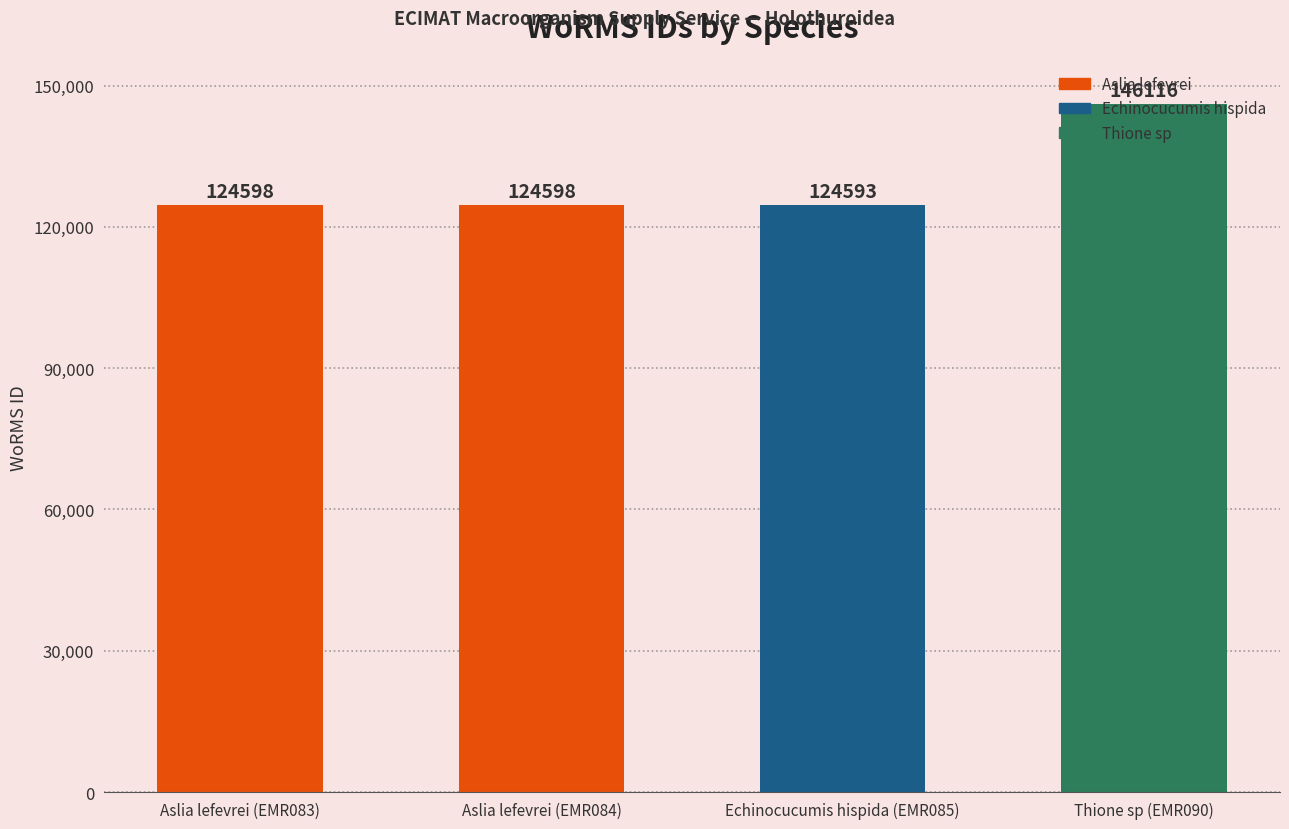

What is the value of the 3rd bar from the left?

124593